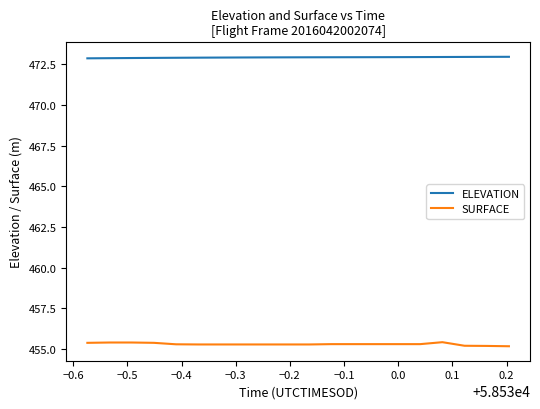

What is the sum of all SURFACE values?

9105.8